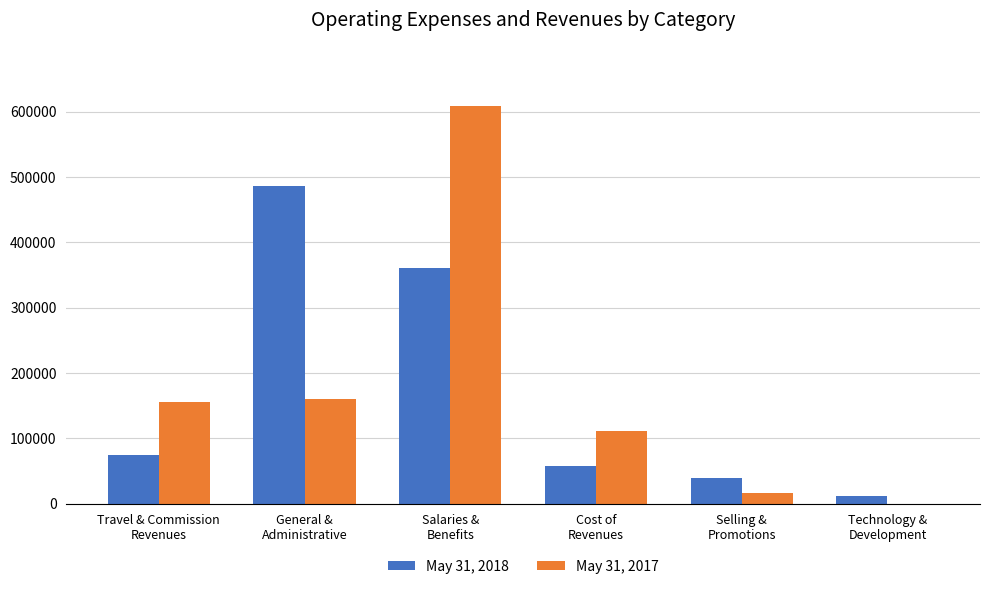

Does the chart contain stacked bars?

No